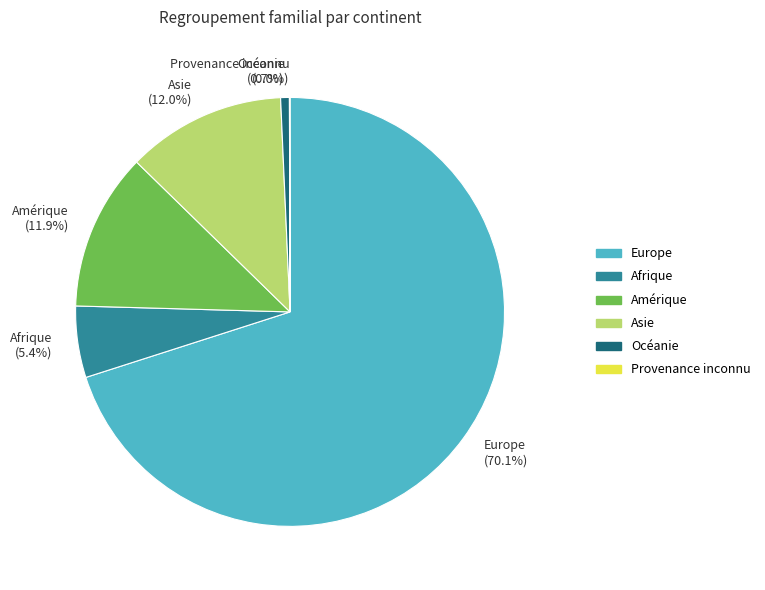

Which has a higher value, Europe (70.1%) or Amérique (11.9%)?

Europe (70.1%)